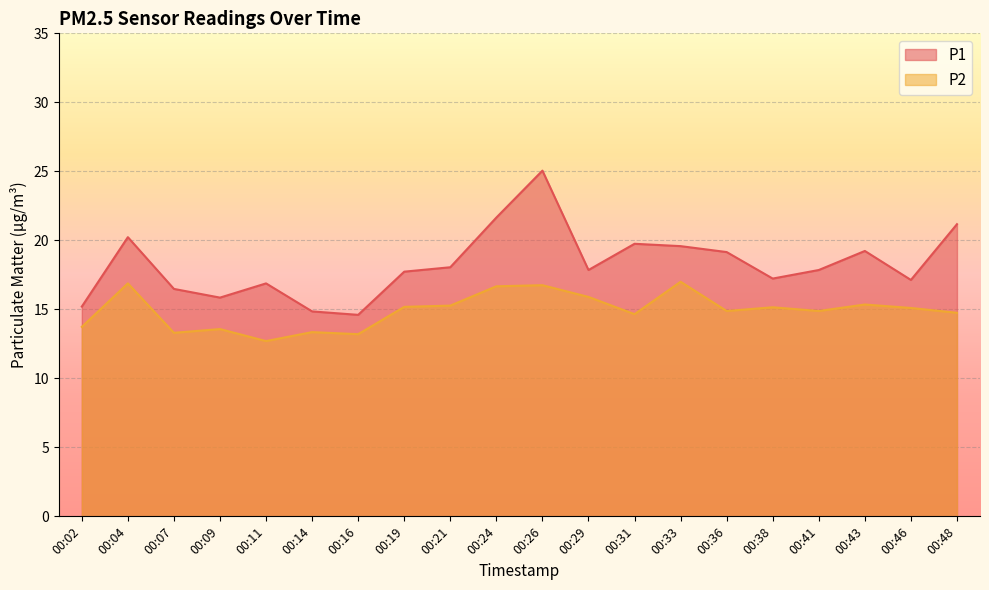

What is the approximate value of P1 at 00:24?

21.6